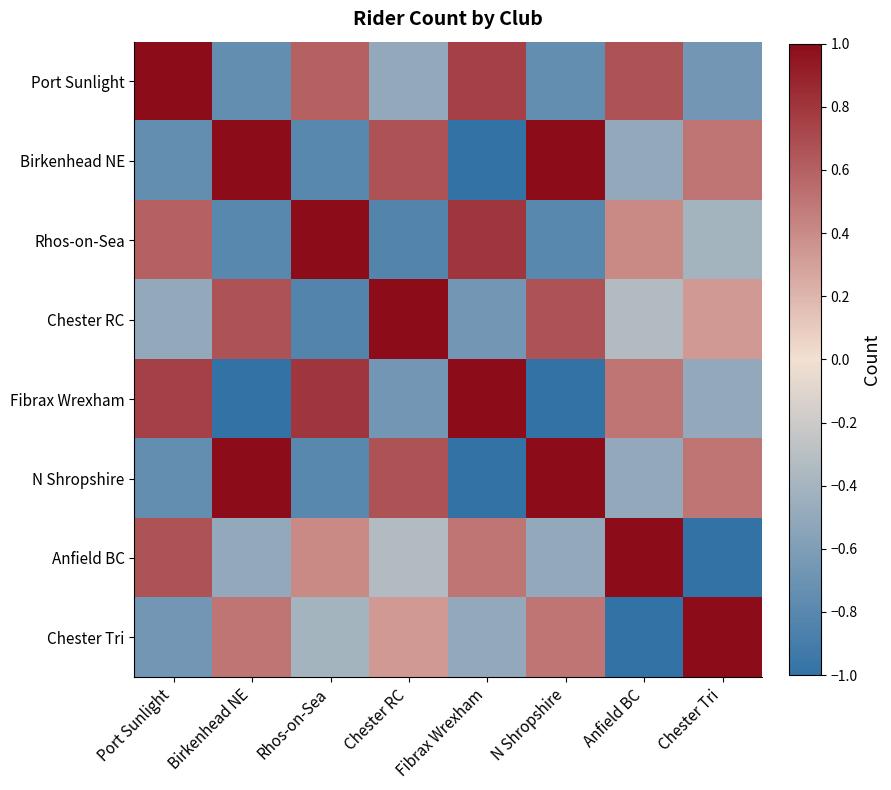

At which category is the sum across all series the highest?

Port Sunlight